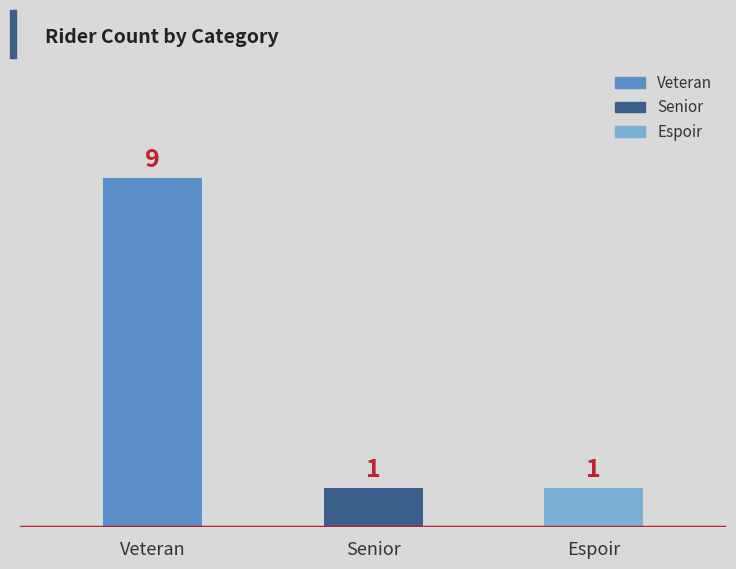

What is the sum of all values?

11